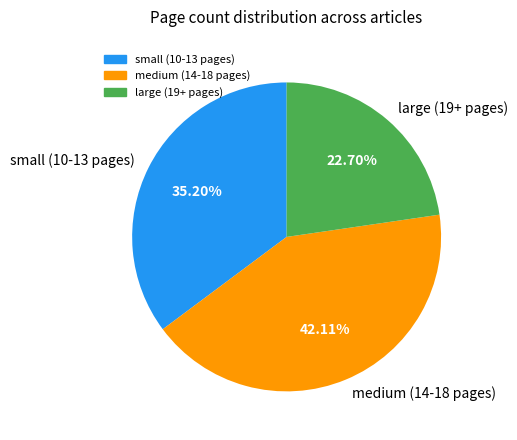

Does medium (14-18 pages) account for over 50% of the chart?

No